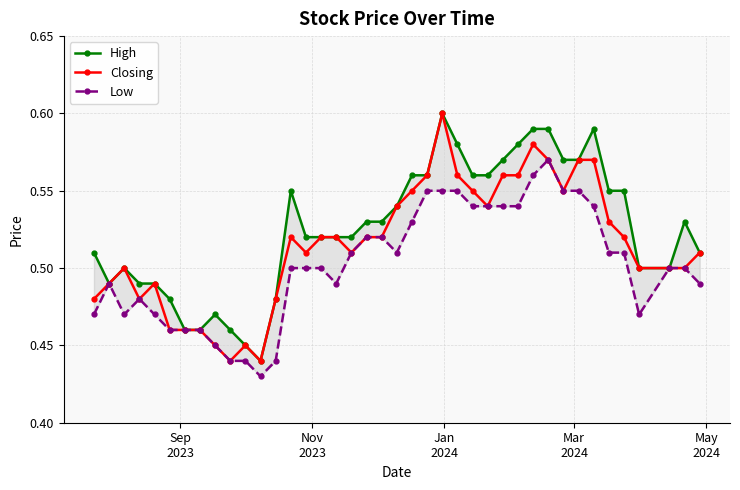

How many Closing values are between 0 and 1?

40